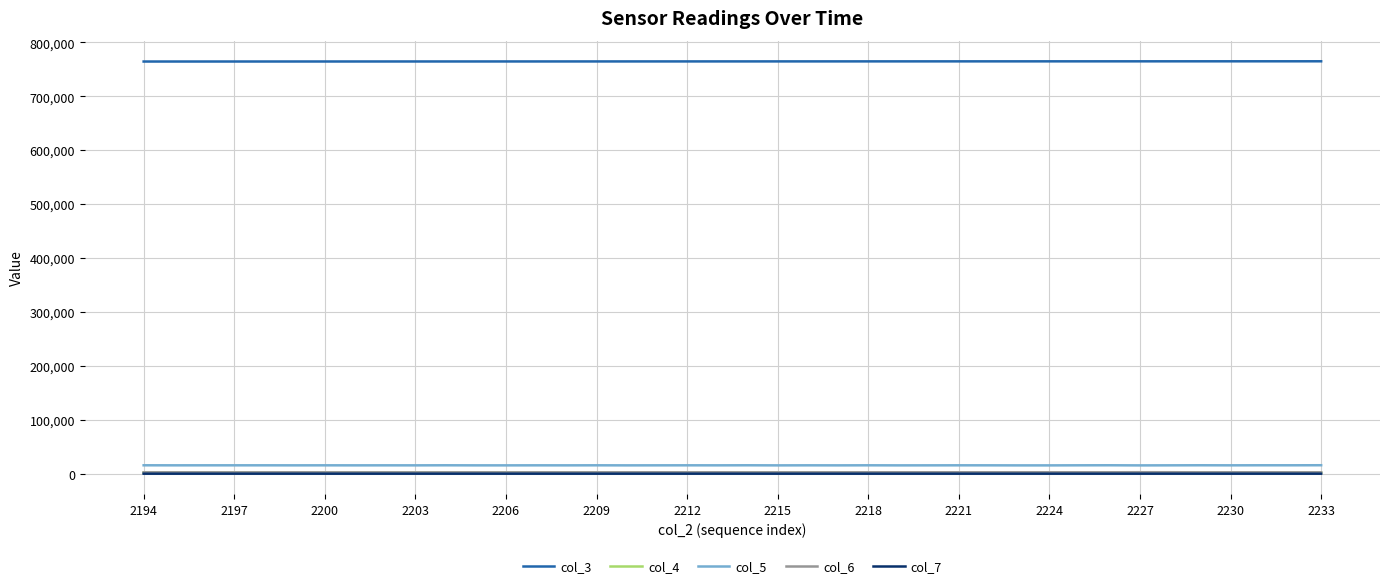

What is the maximum value shown in the chart?

764651